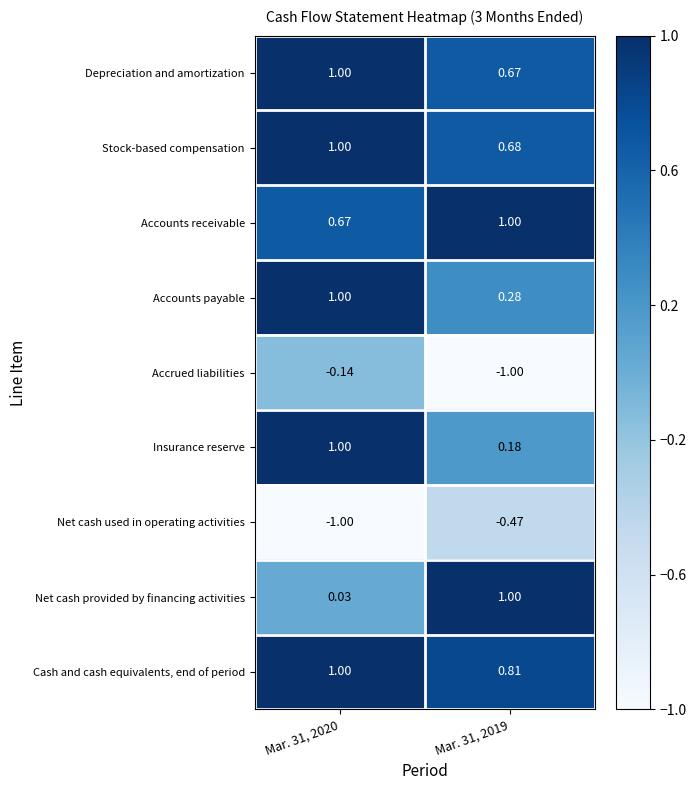

Which series has the largest total across all categories?

Cash and cash equivalents, end of period